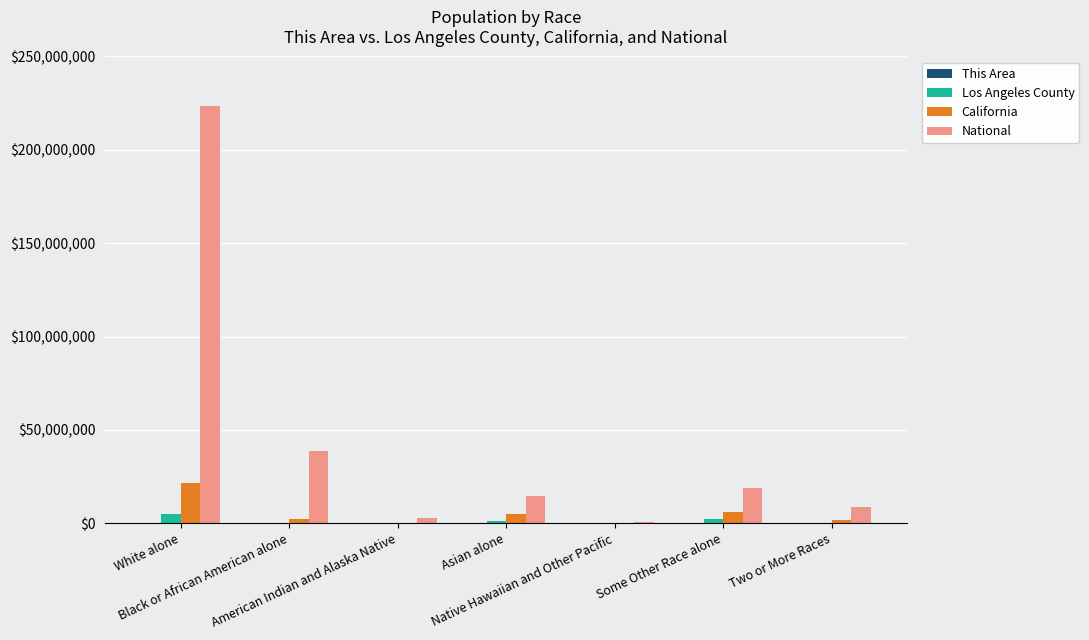

Which series has the largest total across all categories?

National